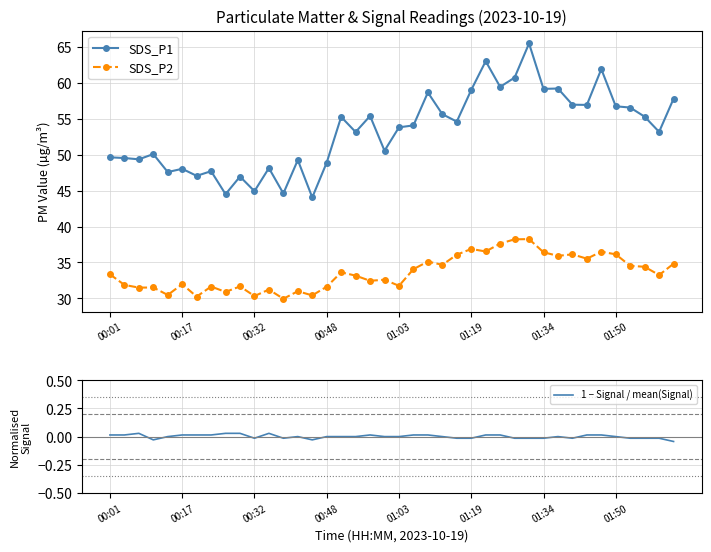

What is the value of the SDS_P1 point at the 12th from the left?

48.1